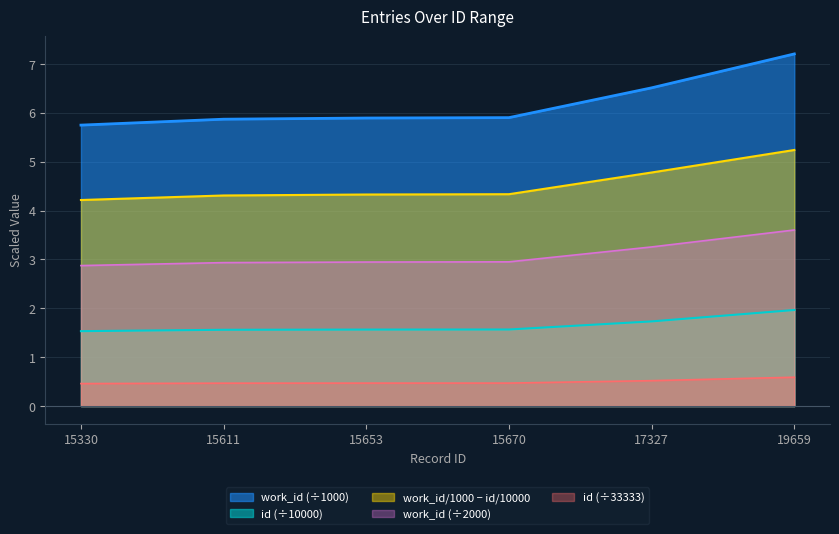

Rank the series at 15653 from highest to lowest value.

work_id (÷1000), work_id/1000 − id/10000, work_id (÷2000), id (÷10000), id (÷33333)